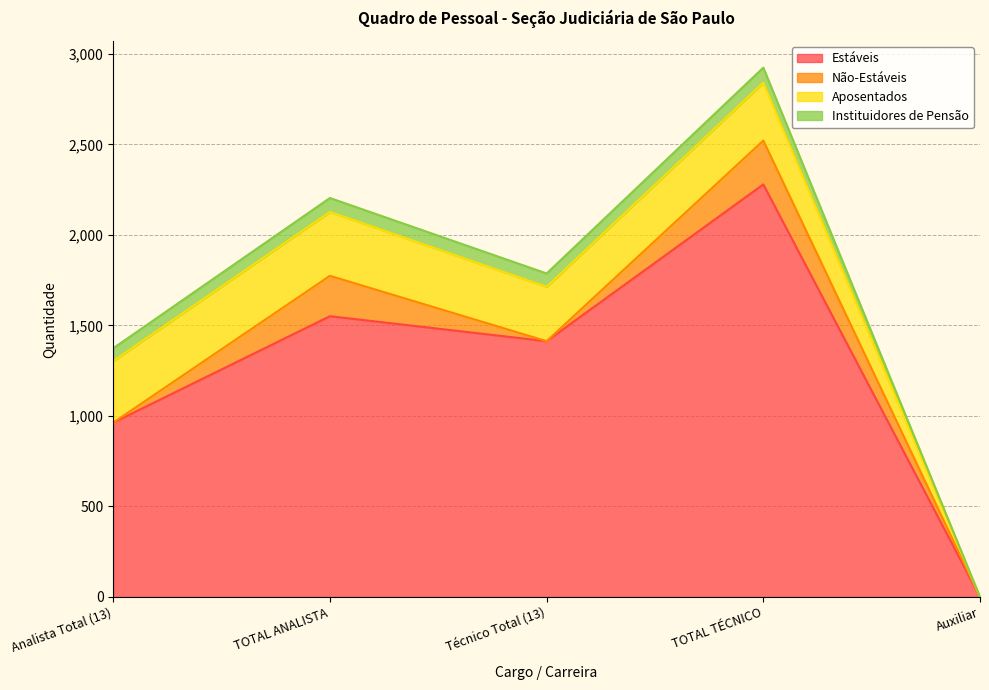

True or false: Estáveis and Não-Estáveis intersect in this chart.

False